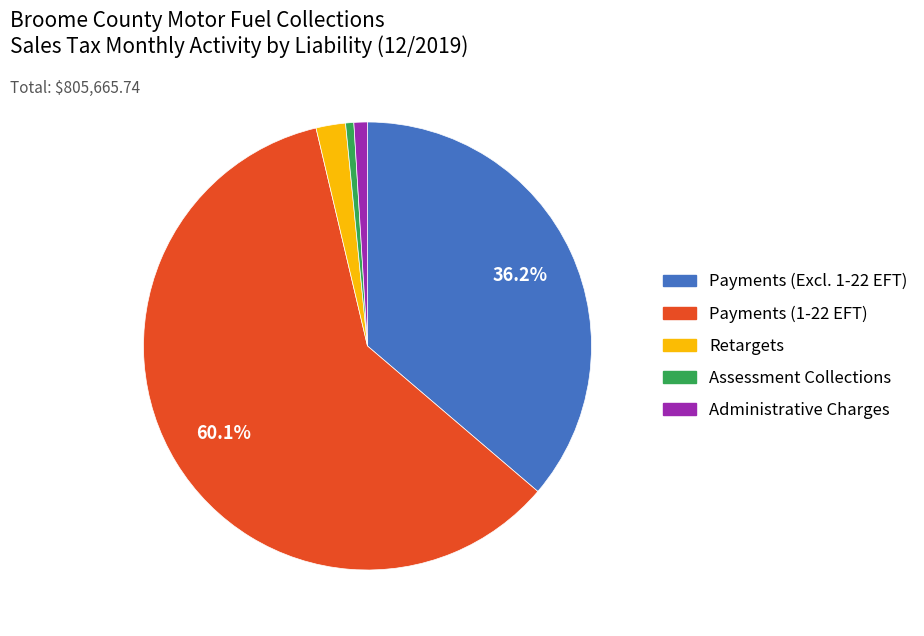

Is there any slice that represents more than half of the pie?

Yes